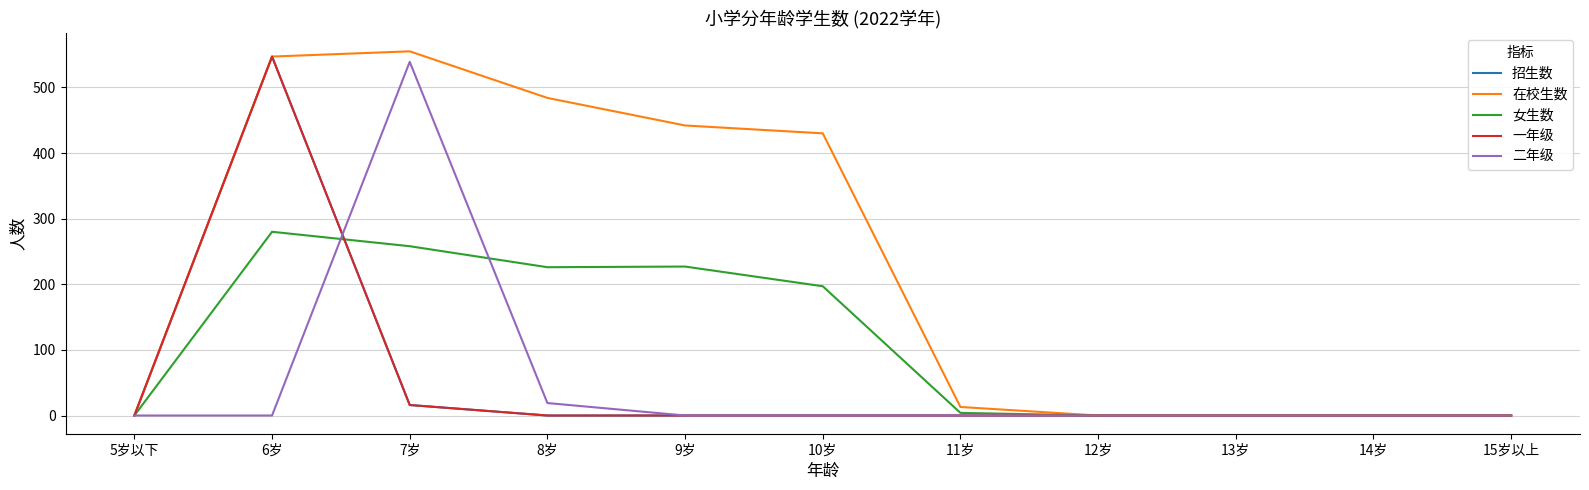

At which category is the sum across all series the highest?

6岁